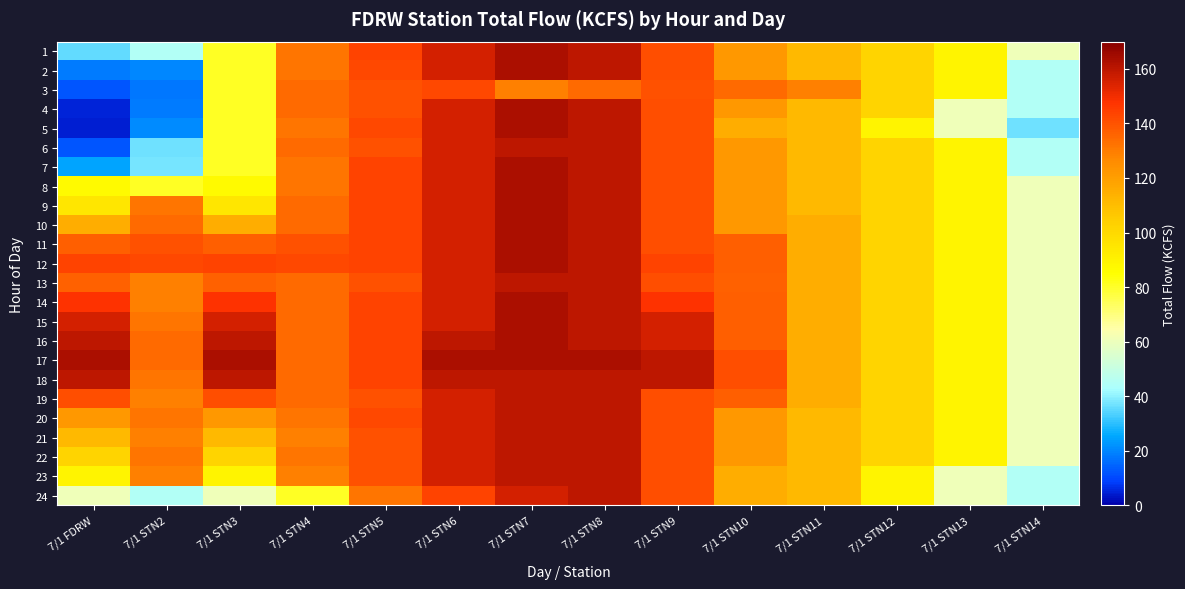

What is the spread (max minus min) of values at 7/1 STN10?

25.7